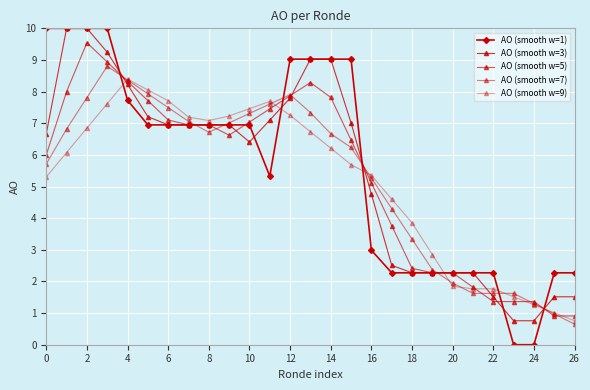

What is the difference between the maximum and second lowest values in the AO (smooth w=5) series?

8.6